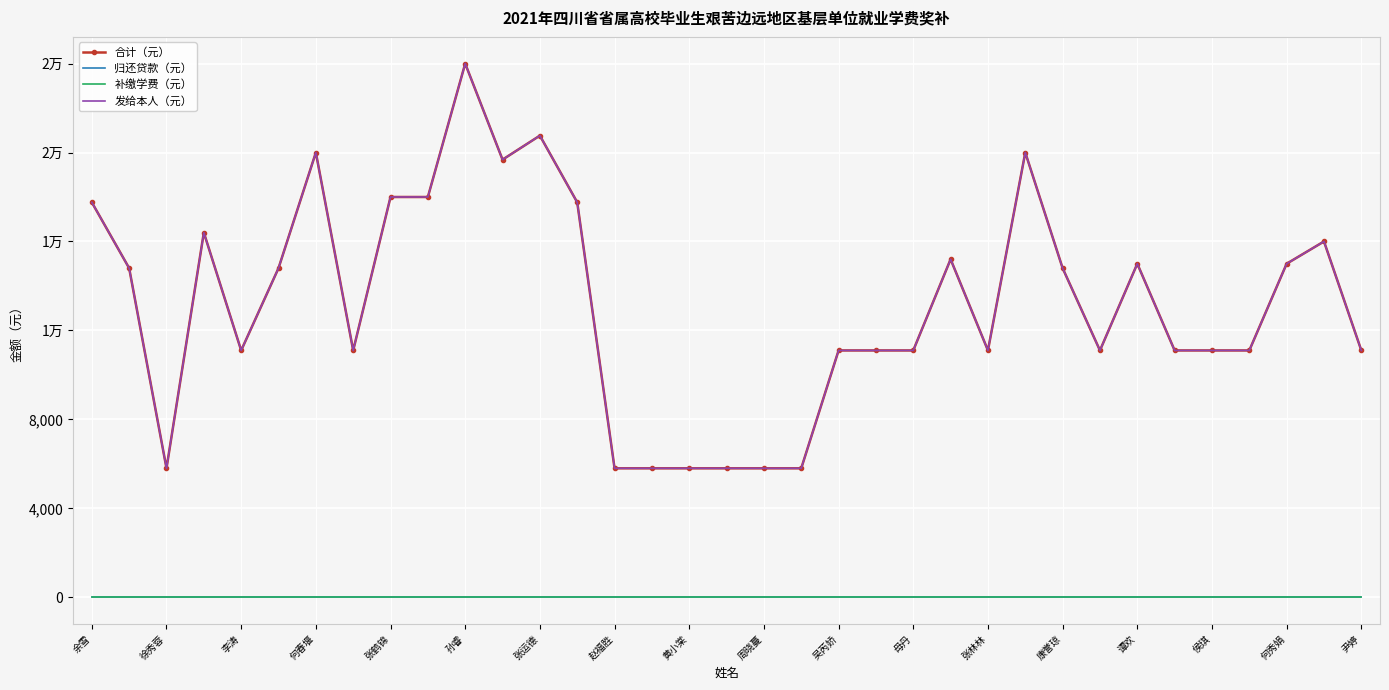

True or false: 补缴学费（元） and 发给本人（元） cross at least once.

False